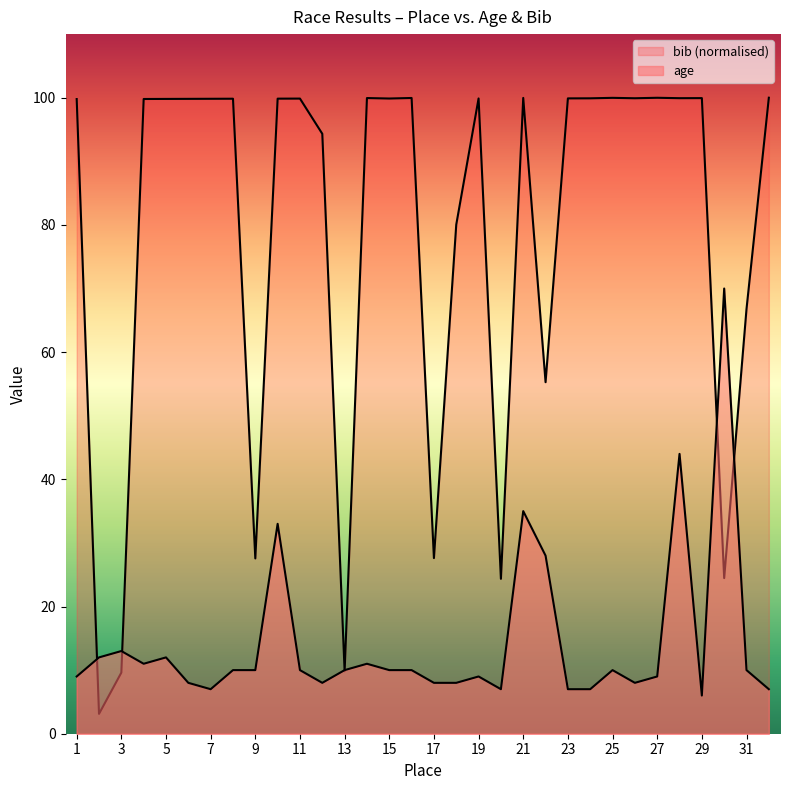

At 10, list the series in order from largest to smallest.

bib, age